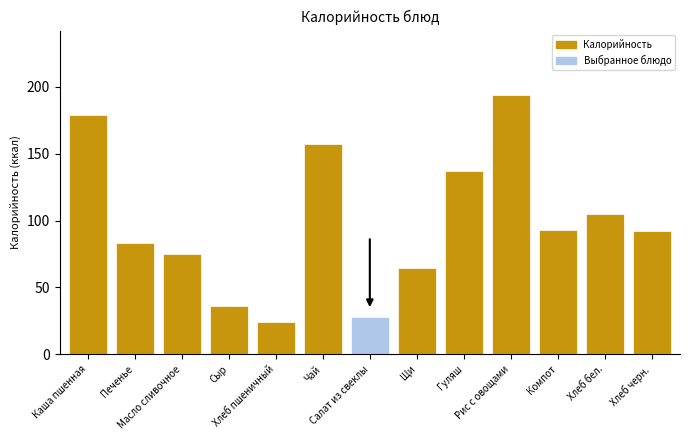

What is the difference between the maximum and minimum values?

169.6